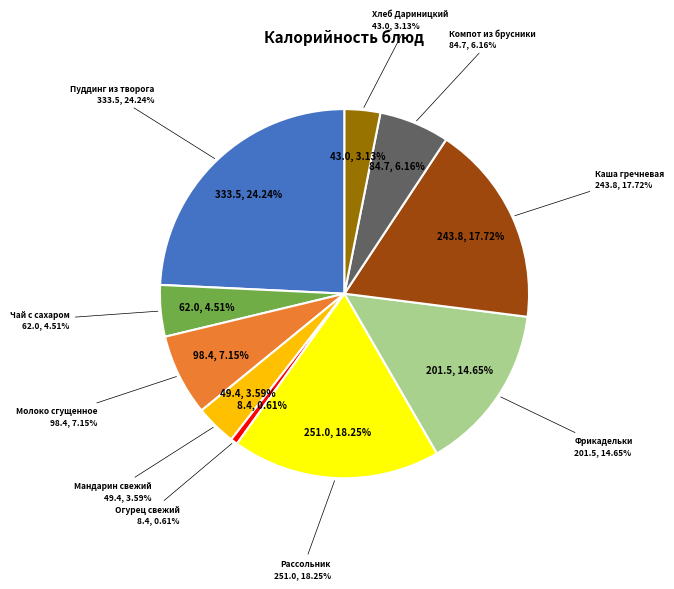

What is the smallest slice in the pie chart?

Огурец свежий